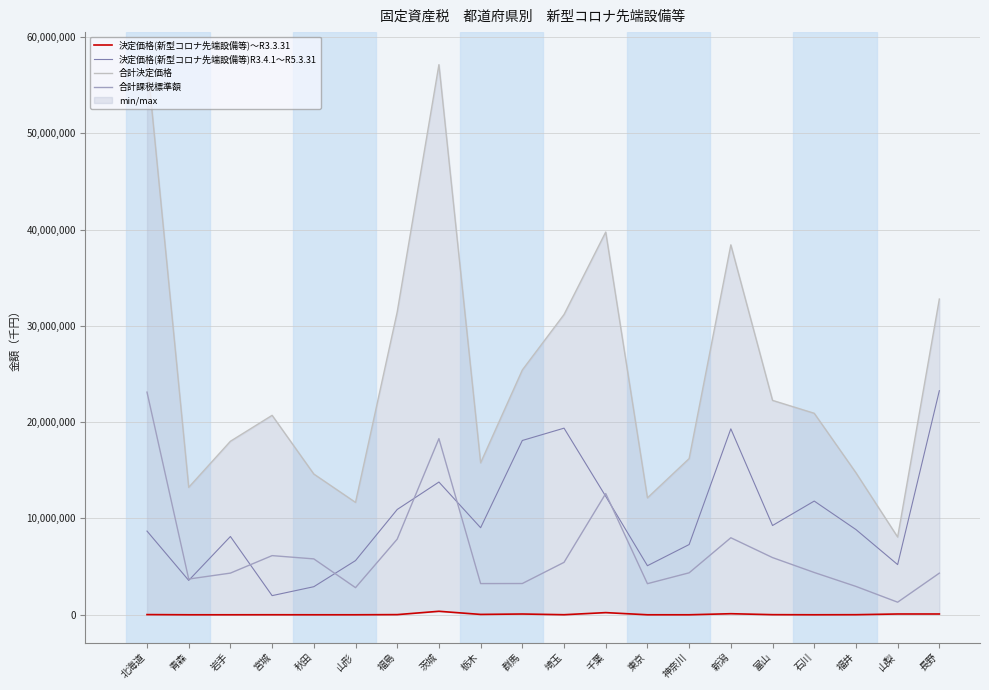

At which label does 合計決定価格 reach its peak?

北海道